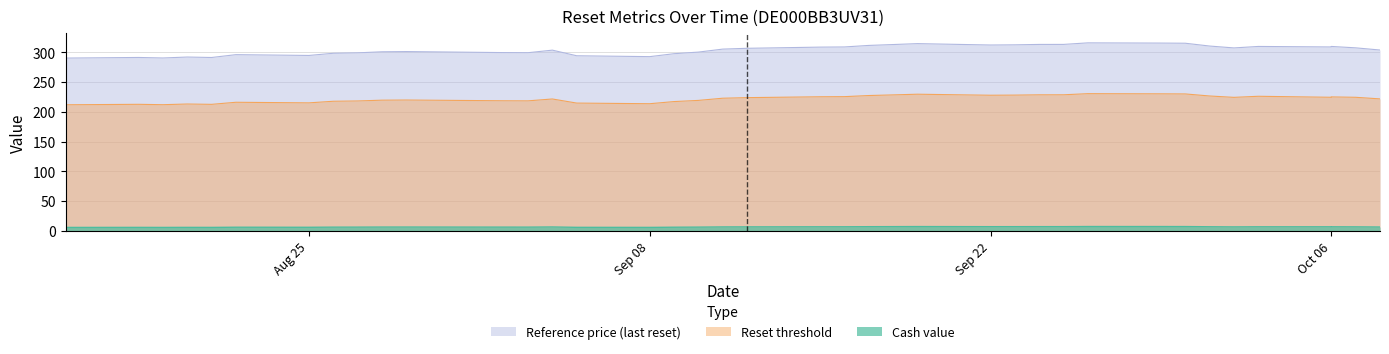

What is the average value of the Reference price series?

304.2